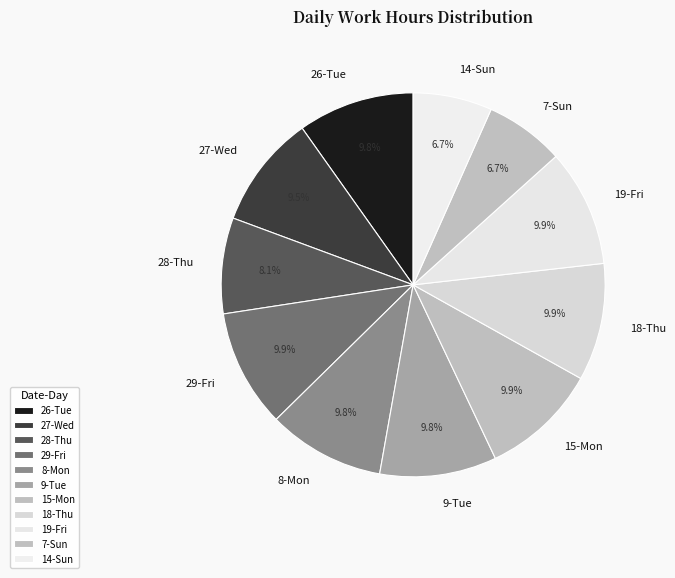

Is 9-Tue the majority of the pie?

No